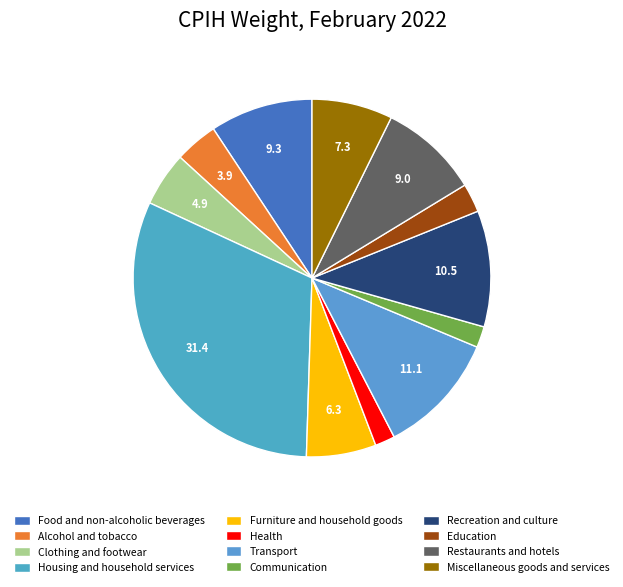

To the nearest percent, what is the combined percentage of Alcohol and tobacco and Restaurants and hotels?

13%